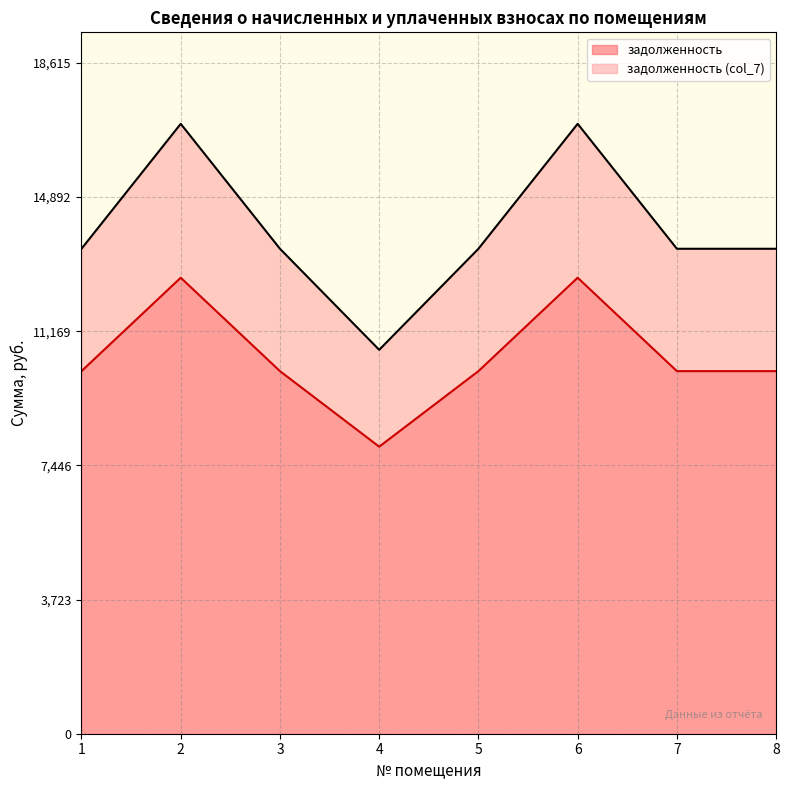

Reading right to left, transcribe all the data shown in this chart.

задолженность: 8=10060.8	7=10060.8	6=12652.8	5=10060.8	4=7964.2	3=10060.8	2=12652.8	1=10060.8
задолженность (col_7): 8=13456.3	7=13456.3	6=16923.1	5=13456.3	4=10652.0	3=13456.3	2=16923.1	1=13456.3